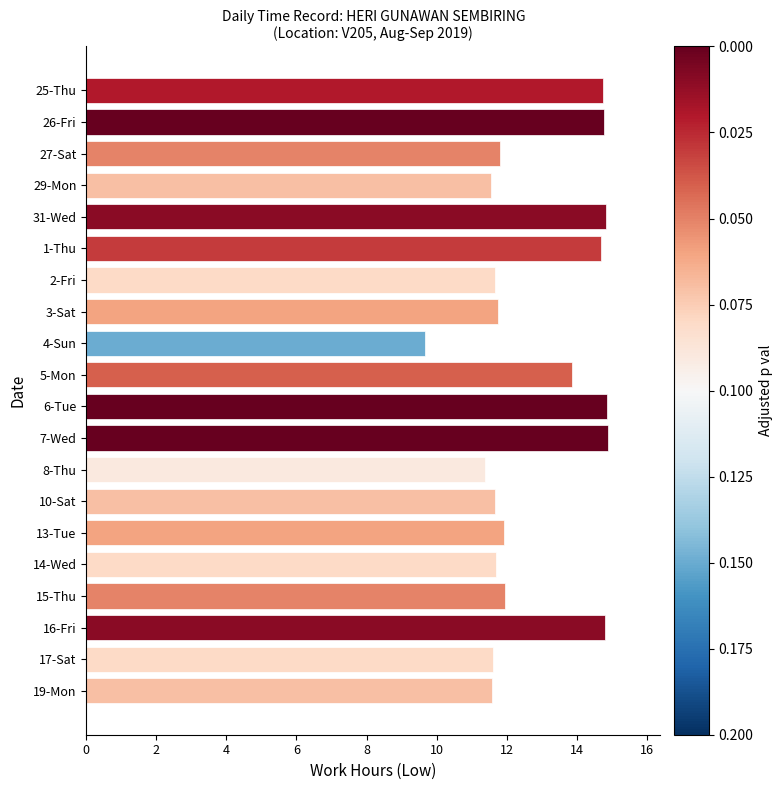

Is it true that the value at 13-Tue is 4.6?

False